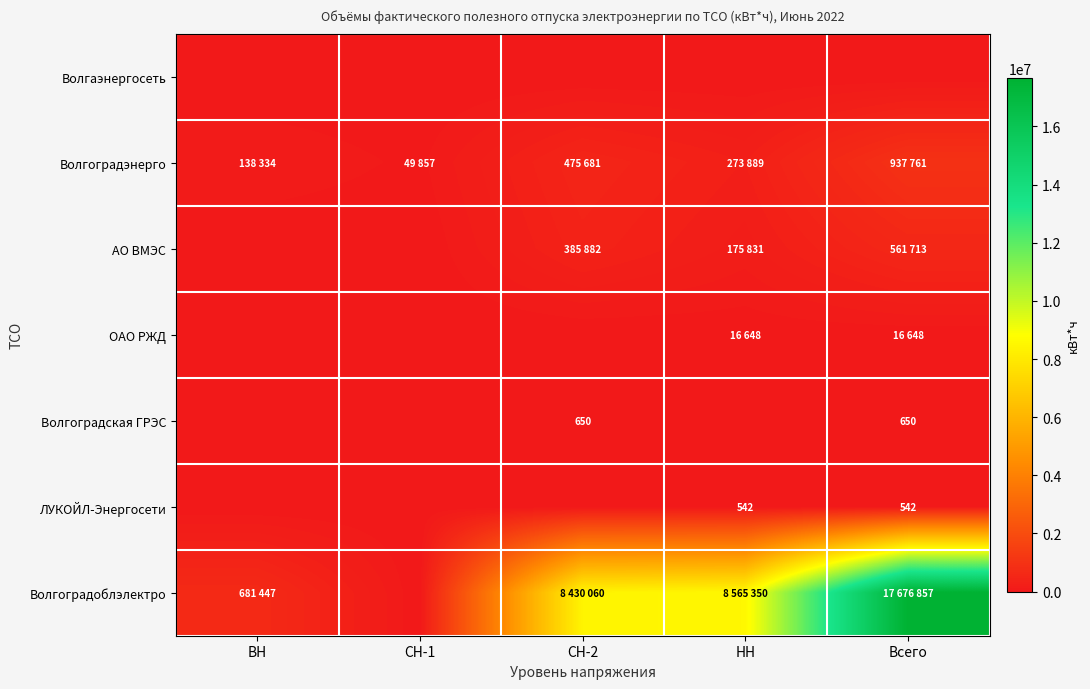

Is it true that ЛУКОЙЛ-Энергосети equals 542 at Всего?

True